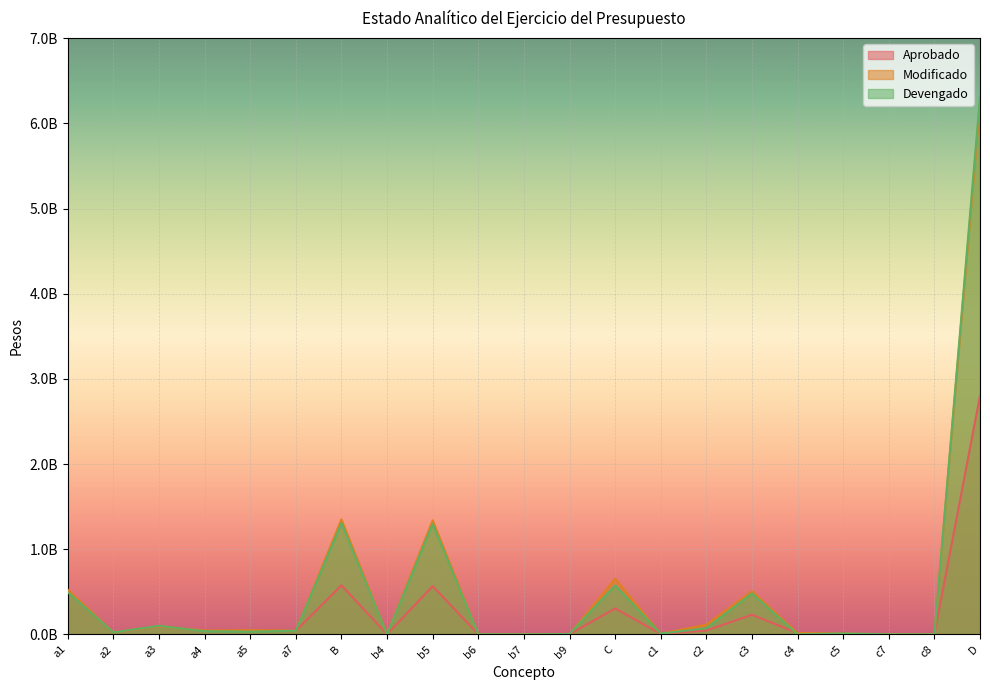

Which series has the largest total across all categories?

Modificado